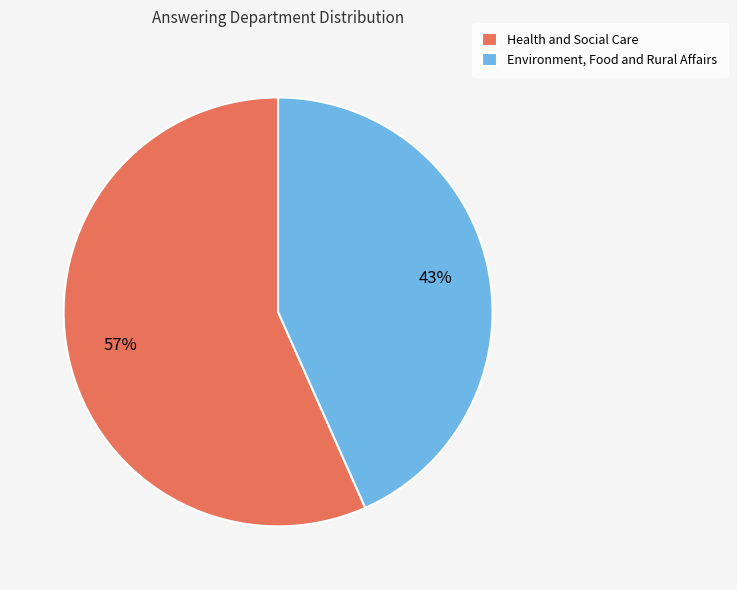

What is the ratio of the value at Environment, Food and Rural Affairs to the value at Health and Social Care?

0.8